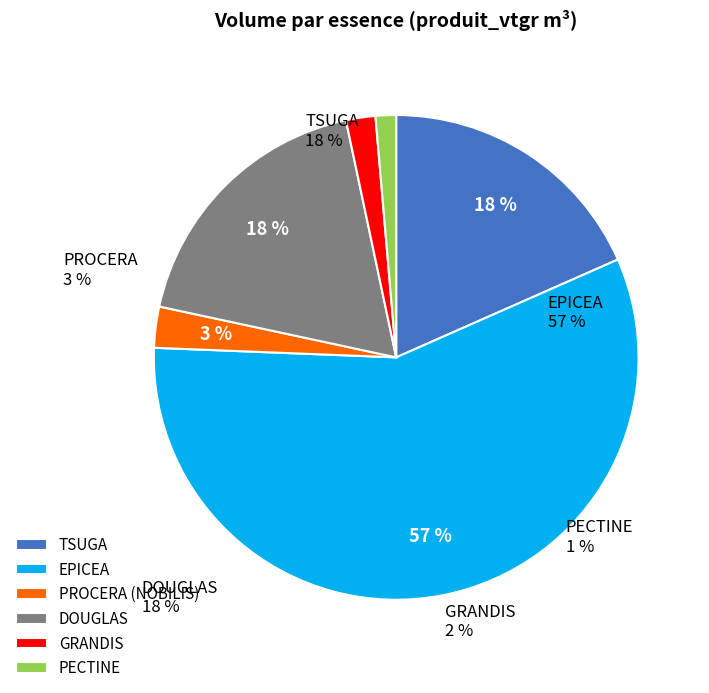

To the nearest percent, what is the combined percentage of PROCERA (NOBILIS) and EPICEA?

60%